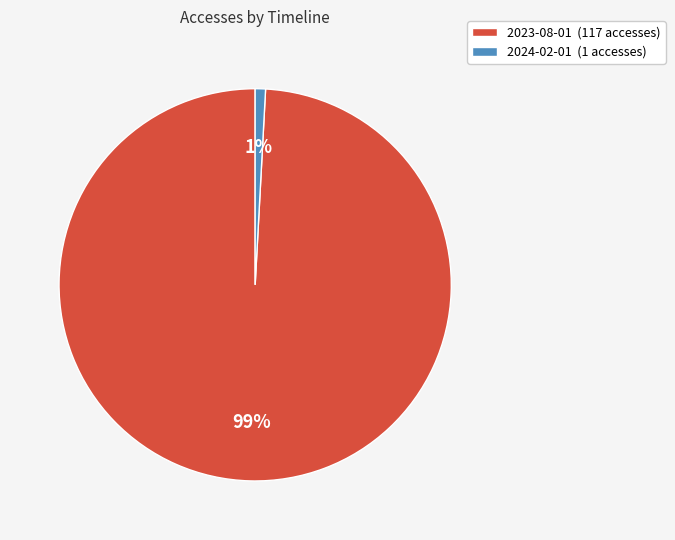

Is the sum of 2024-02-01 (1 accesses) and 2023-08-01 (117 accesses) greater than half?

Yes